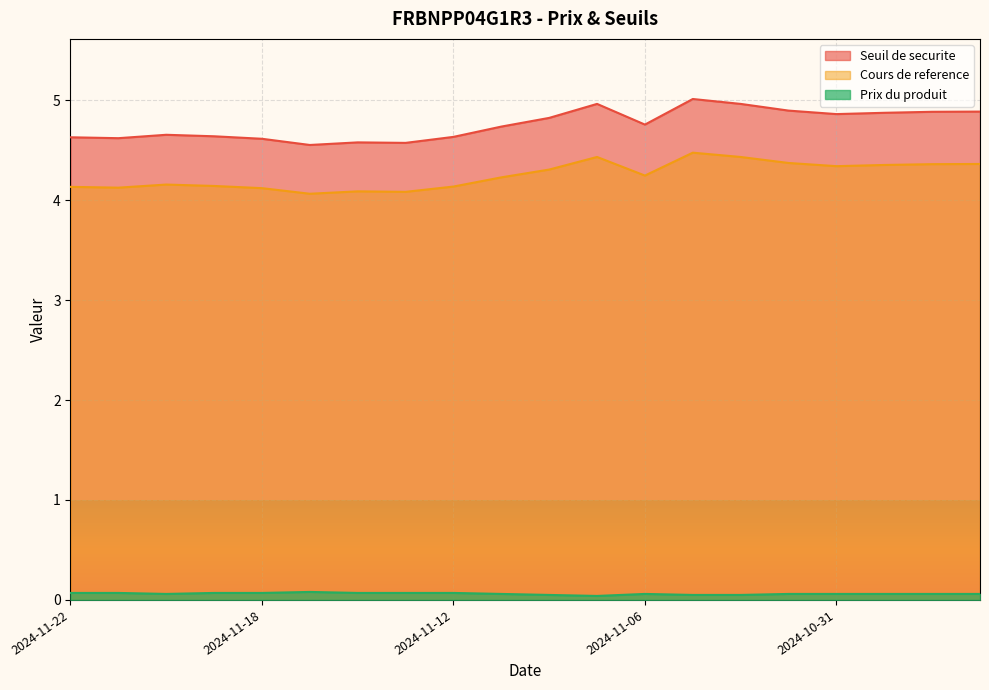

At 2024-11-05, list the series in order from smallest to largest.

Prix du produit, Cours de reference, Seuil de securite